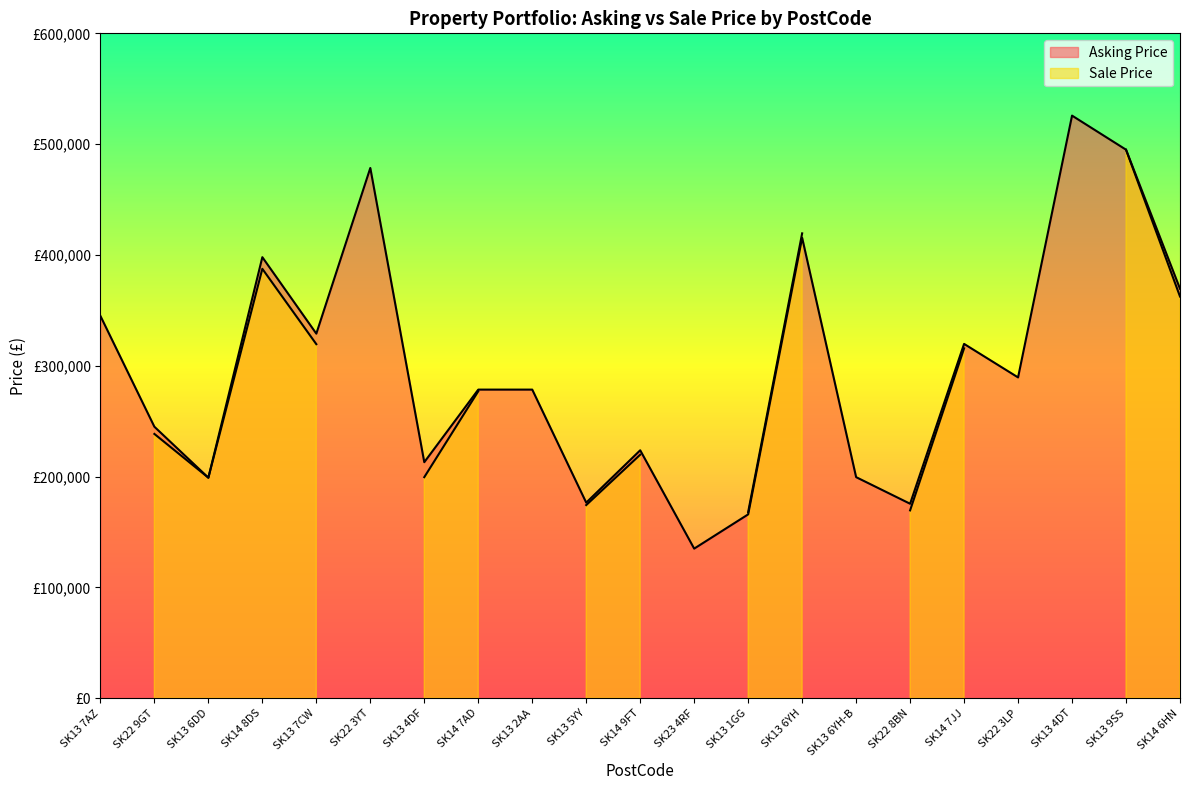

Reading right to left, transcribe all the data shown in this chart.

SK14 6HN=369500	SK13 9SS=495000	SK13 4DT=525750	SK22 3LP=289500	SK14 7JJ=319750	SK22 8BN=175500	SK13 6YH-B=199500	SK13 6YH=415500	SK13 1GG=165900	SK23 4RF=135000	SK14 9FT=223750	SK13 5YY=176500	SK13 2AA=278500	SK14 7AD=278500	SK13 4DF=213000	SK22 3YT=478500	SK13 7CW=329000	SK14 8DS=398000	SK13 6DD=199000	SK22 9GT=245000	SK13 7AZ=345000